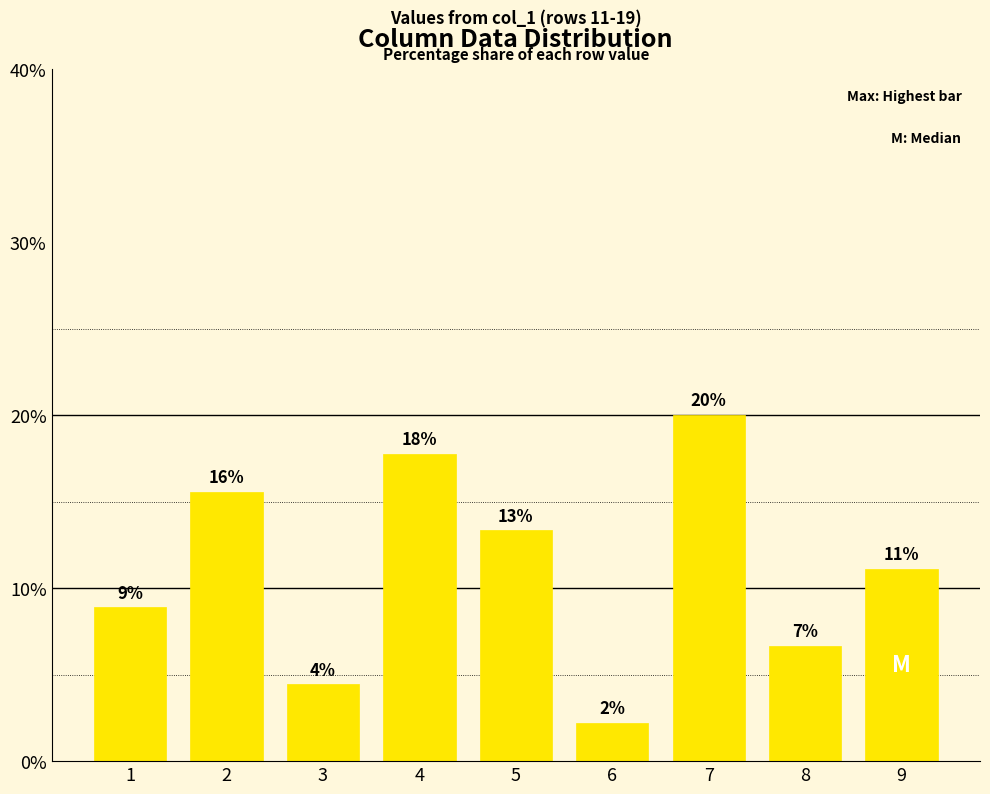

How many bars are there in total?

9